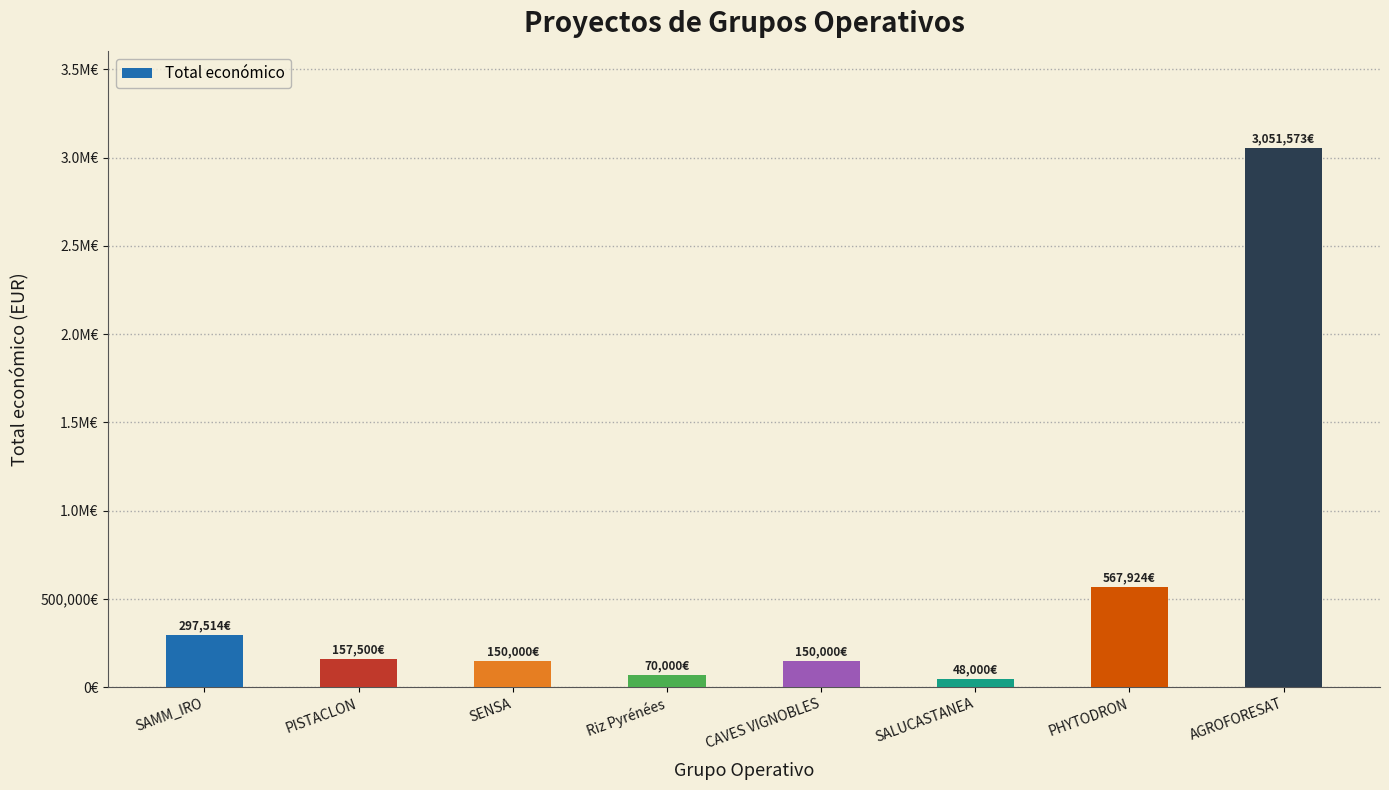

List the labels in order of value, smallest first.

SALUCASTANEA, Riz Pyrénées, SENSA, CAVES VIGNOBLES, PISTACLON, SAMM_IRO, PHYTODRON, AGROFORESAT